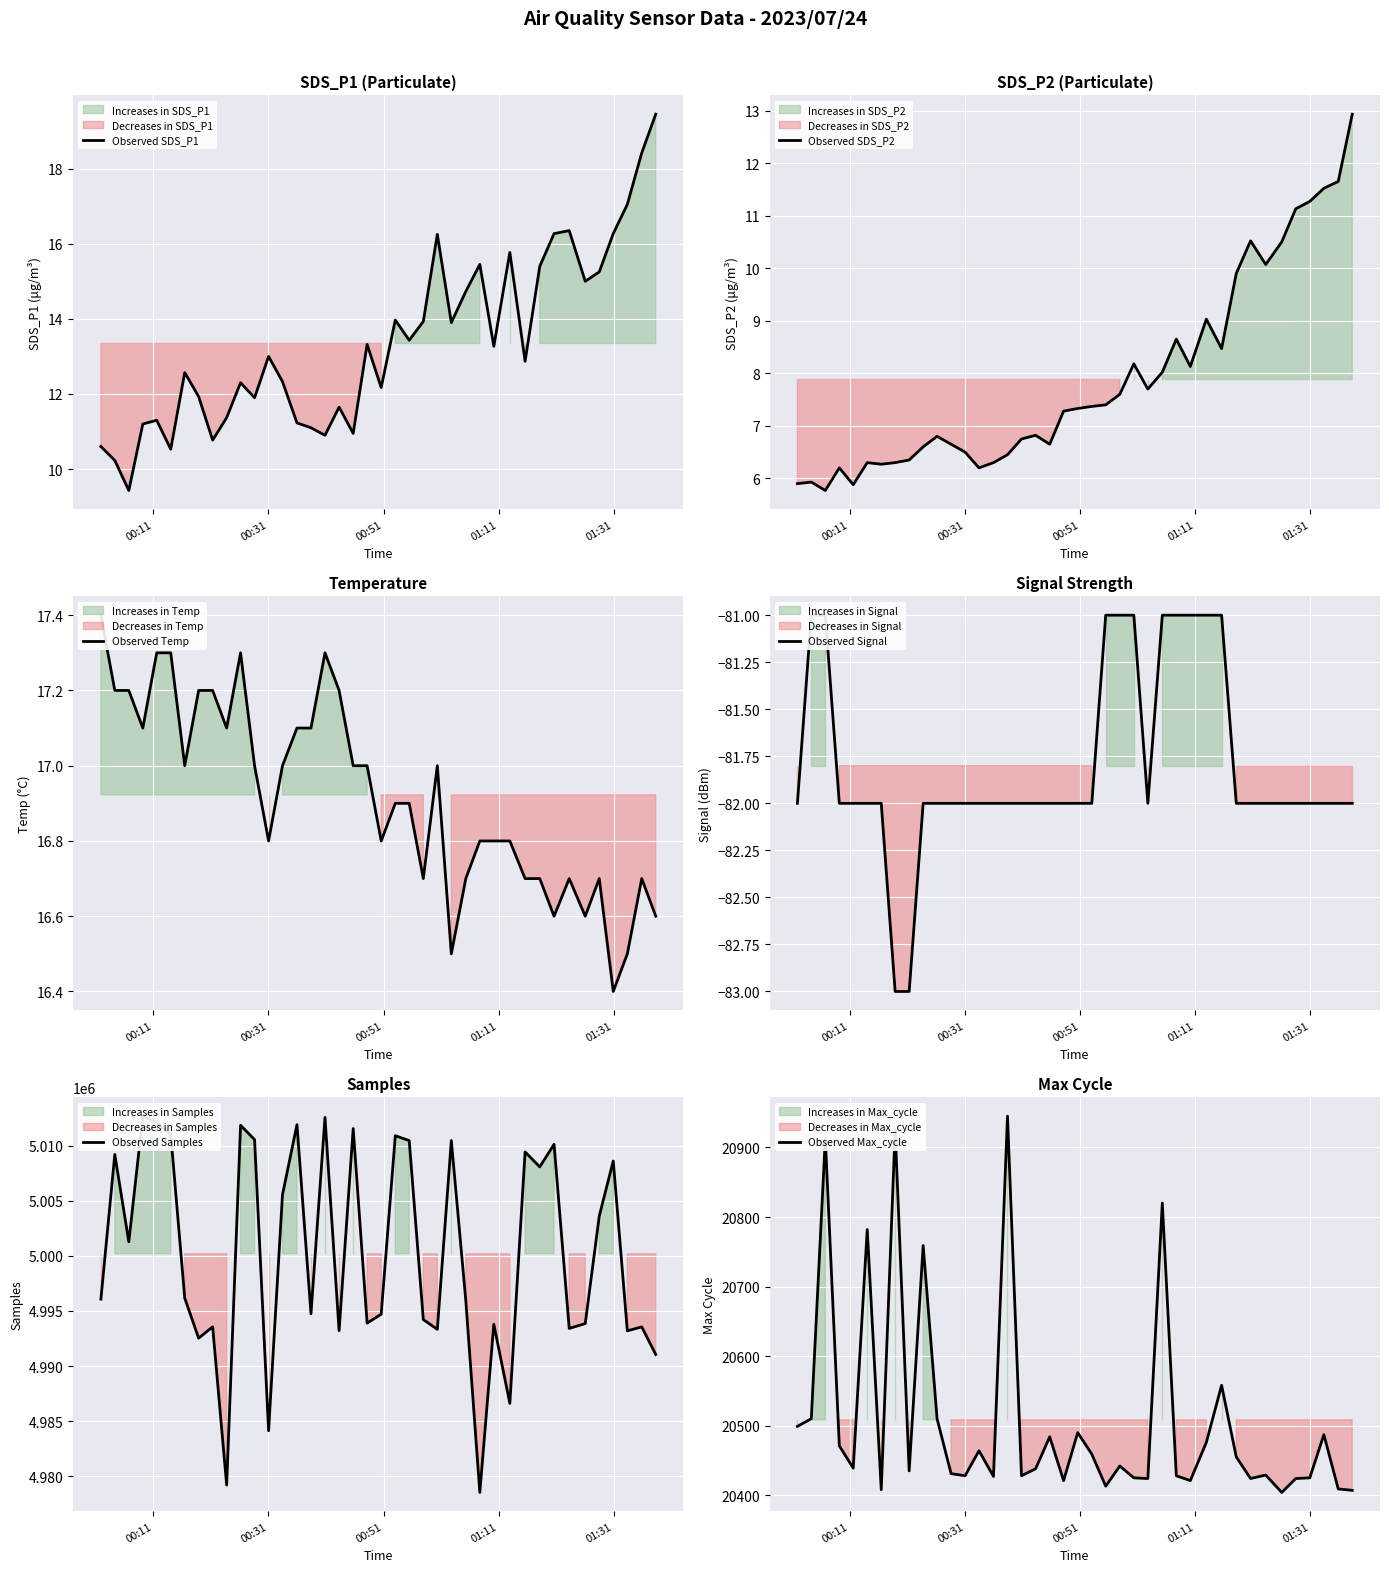

What is the lowest value of the Observed SDS_P1 series?

9.4